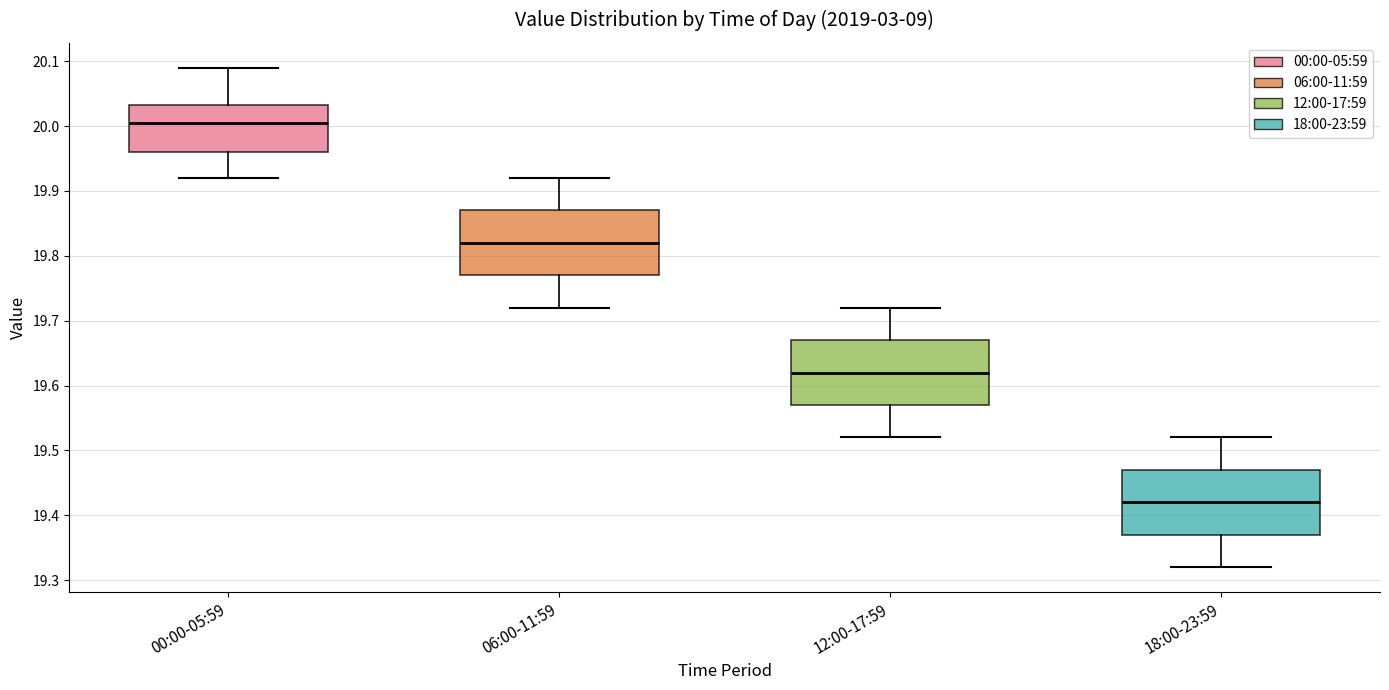

Reading left to right, transcribe this box plot: for each box, give where its median line is, the range the box spans, and where its two whiskers end, as read against the y-axis. The values are not printed on the chart, so give them approximately, as read against the axis.

00:00-05:59: median 20.01, box 19.96 to 20.03, whiskers 19.92 to 20.09
06:00-11:59: median 19.82, box 19.77 to 19.87, whiskers 19.72 to 19.92
12:00-17:59: median 19.62, box 19.57 to 19.67, whiskers 19.52 to 19.72
18:00-23:59: median 19.42, box 19.37 to 19.47, whiskers 19.32 to 19.52